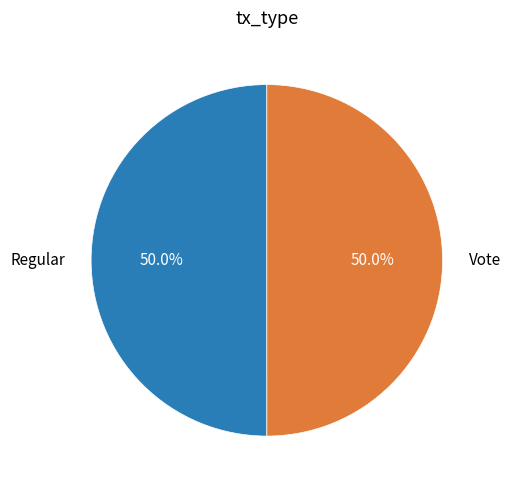

To the nearest percent, what percentage of the pie is Regular?

50%